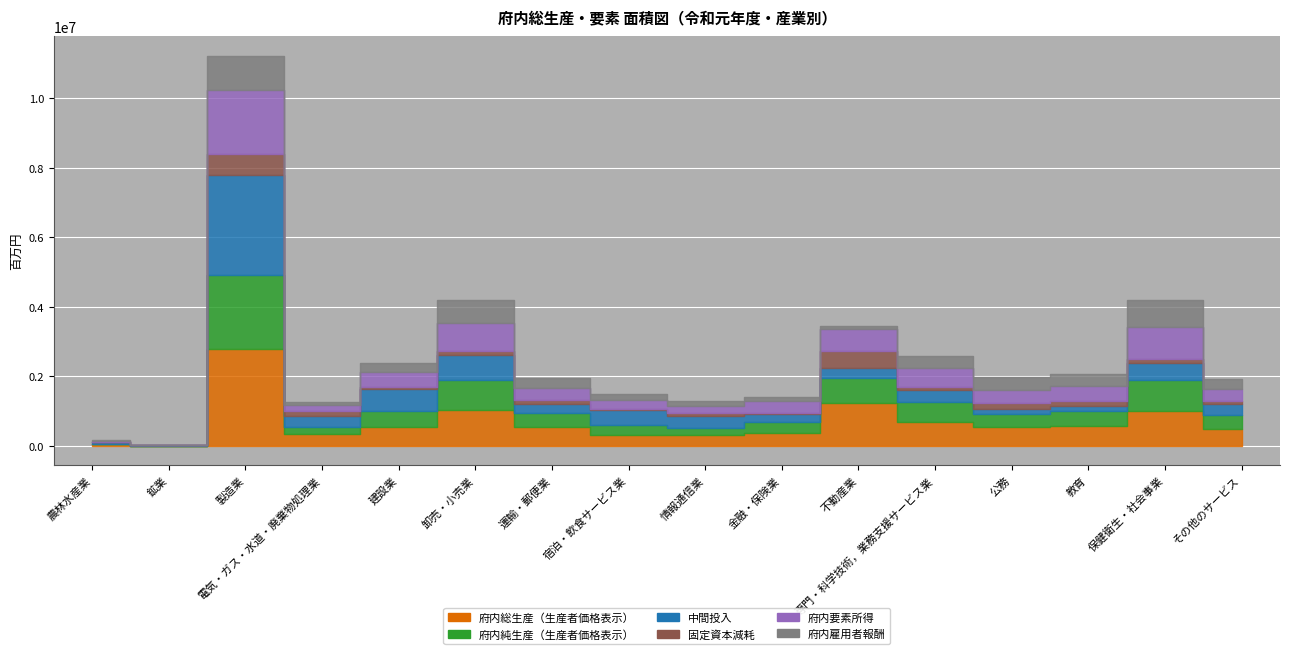

Which series has the largest total across all categories?

府内総生産（生産者価格表示）